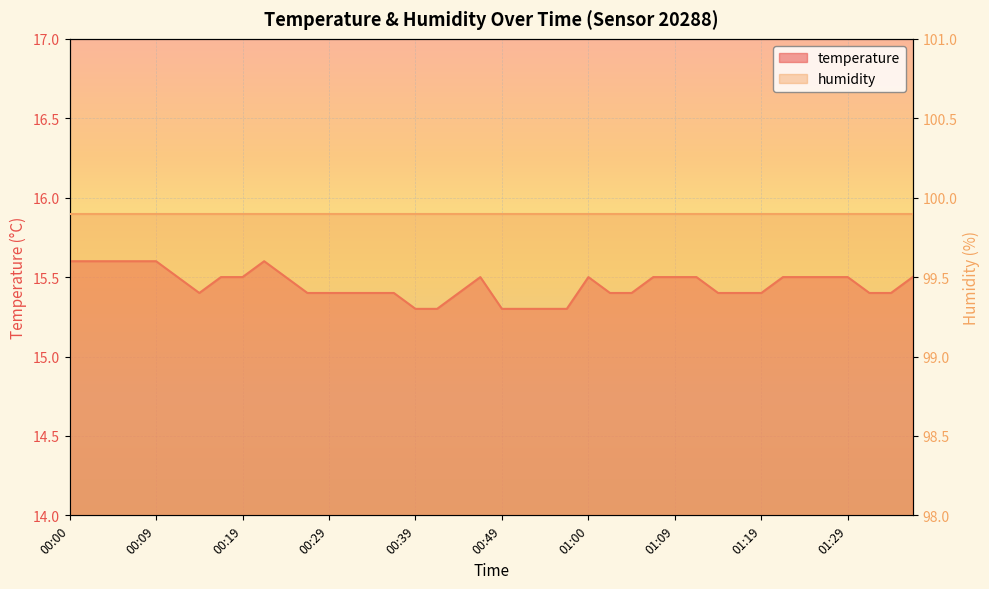

True or false: the data shows 15.4 at 01:14.

True